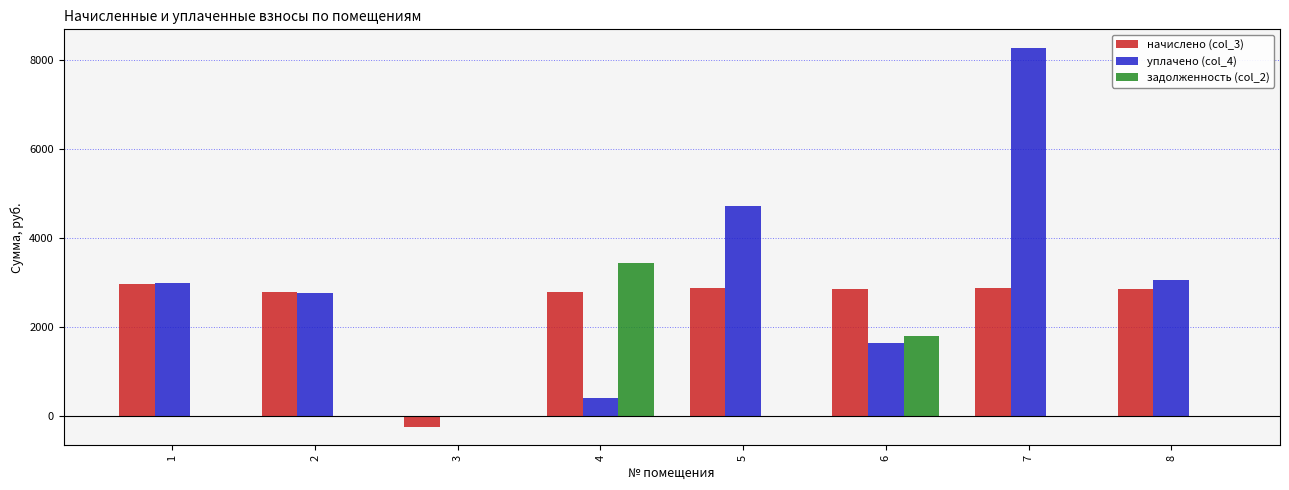

Which series changed the most between 5 and 6?

уплачено (col_4)